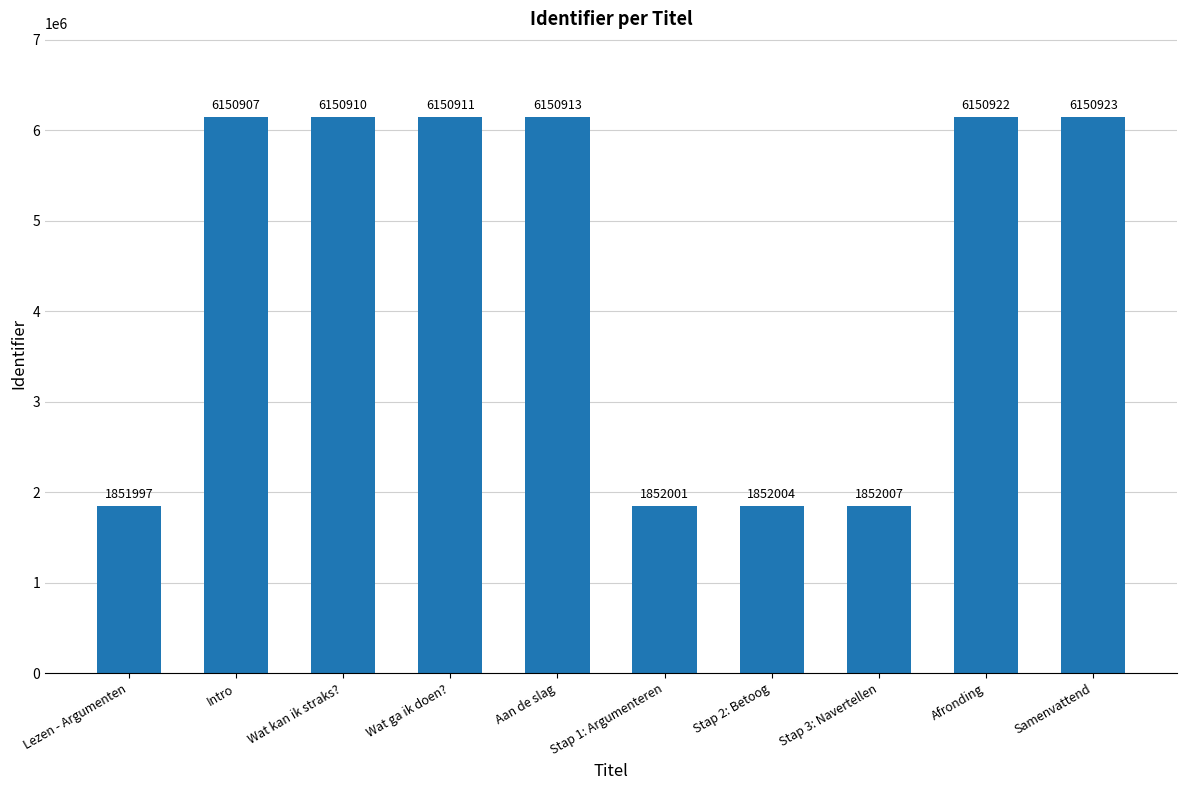

What is the smallest value displayed?

1851997